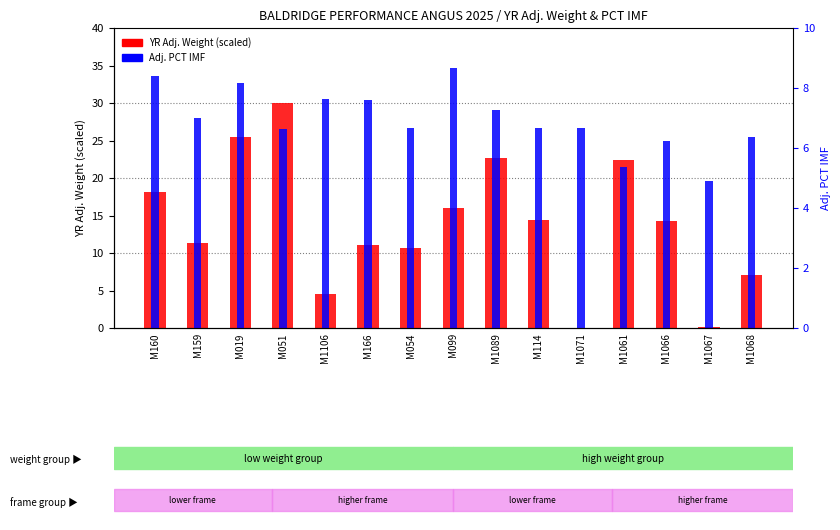

What is the difference between the maximum and minimum values in the YR Adj. Weight series?

30.0